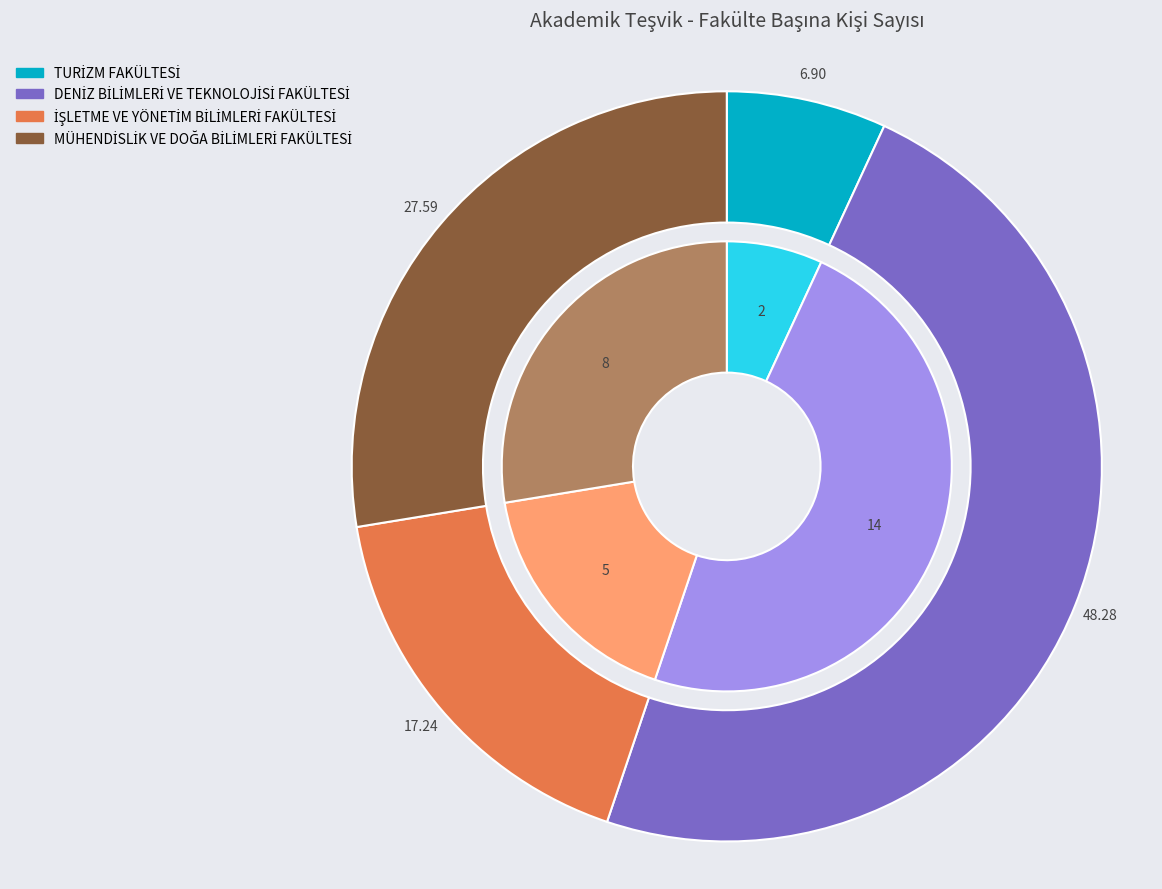

Which slice is the largest?

DENİZ BİLİMLERİ VE TEKNOLOJİSİ FAKÜLTESİ